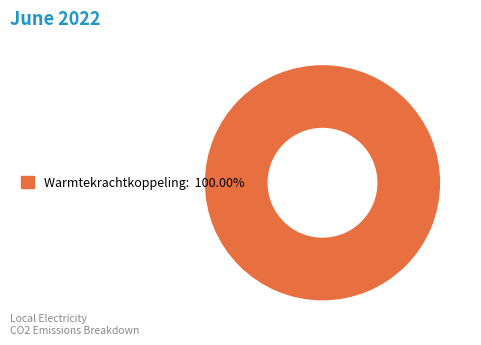

Is there a majority slice in this chart?

Yes